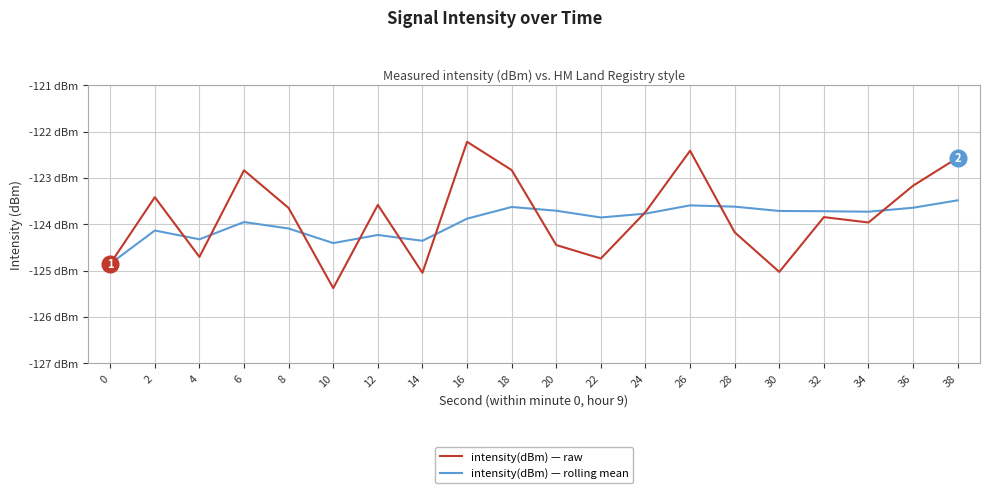

At which category does the chart reach its peak across all series?

16